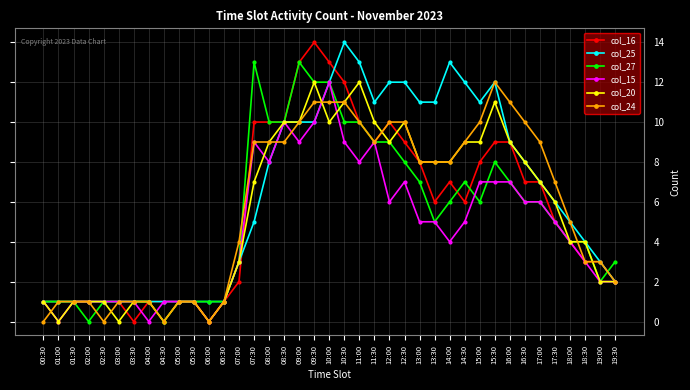

Is the value of col_15 at 01:30 greater than the value of col_16 at 10:30?

No